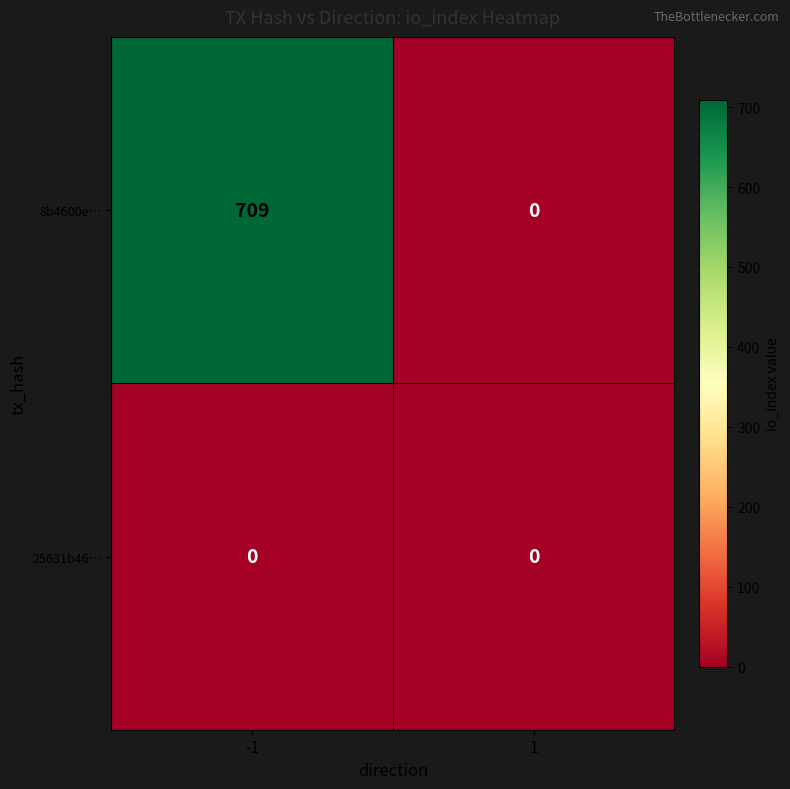

What is the difference between the 8b4600e… values at -1 and 1?

709